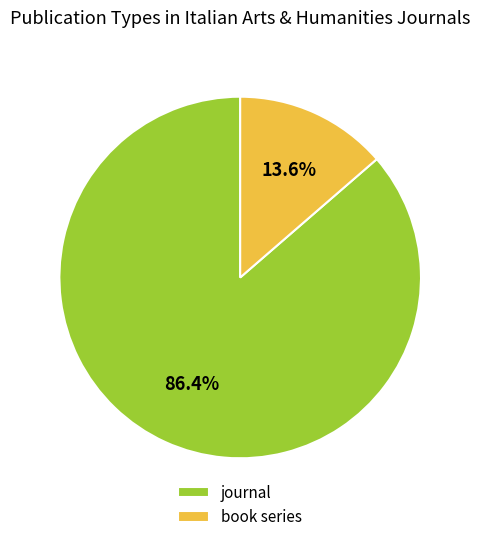

Approximately how many times larger is the value at book series compared to journal?

0.2